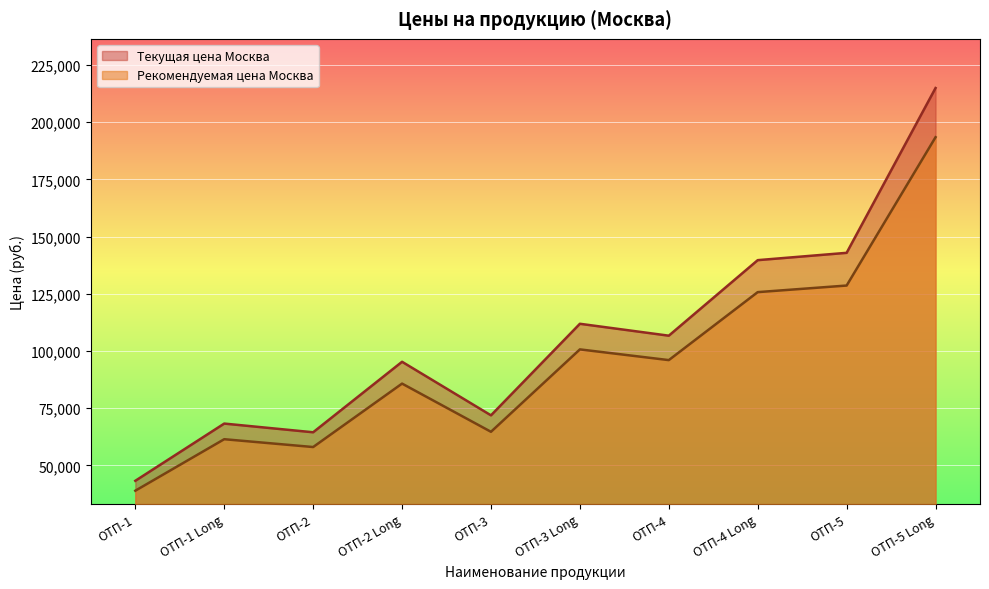

True or false: Рекомендуемая цена Москва and Текущая цена Москва intersect in this chart.

False